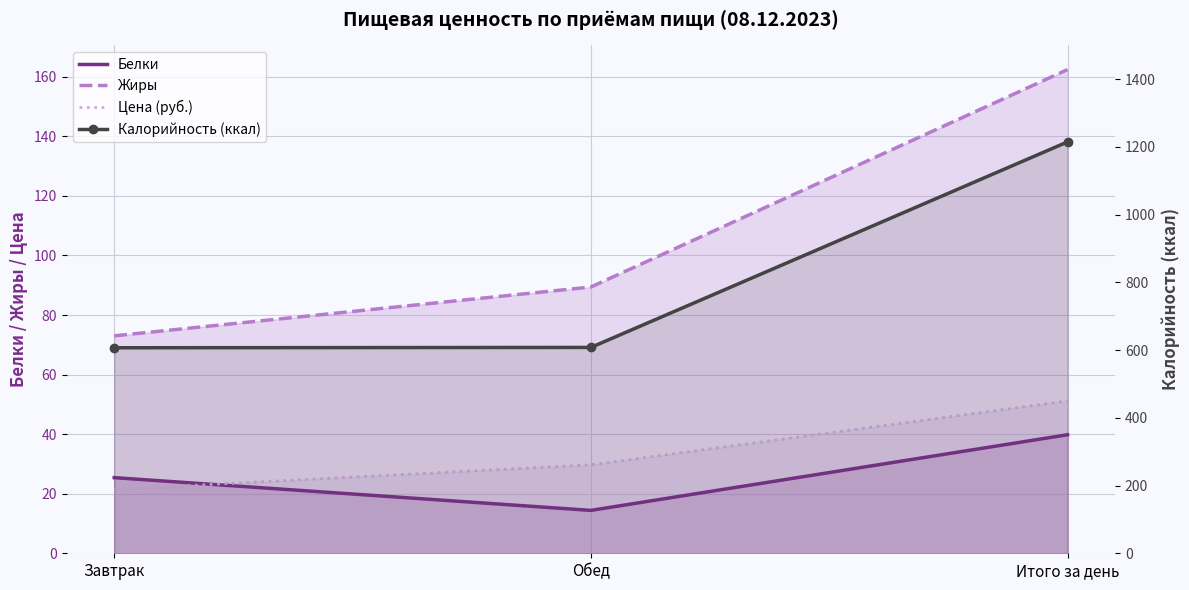

Reading right to left, list all the values displayed in this chart.

Белки: Итого за день=39.8	Обед=14.4	Завтрак=25.4
Жиры: Итого за день=162.4	Обед=89.4	Завтрак=73.0
Цена (руб.): Итого за день=51.1	Обед=29.7	Завтрак=21.4
Калорийность (ккал): Итого за день=1215.0	Обед=608.0	Завтрак=607.0